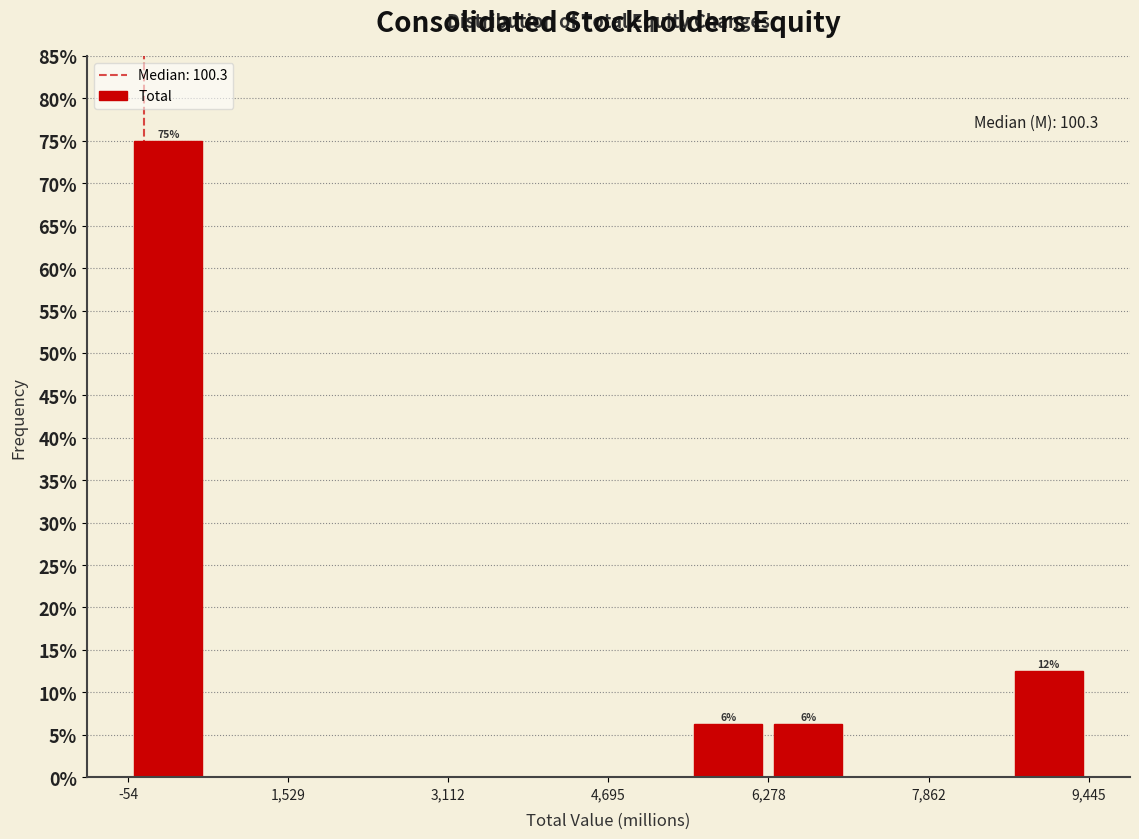

Read against the x-axis, roughly where is the centre of the tallest bar?

400